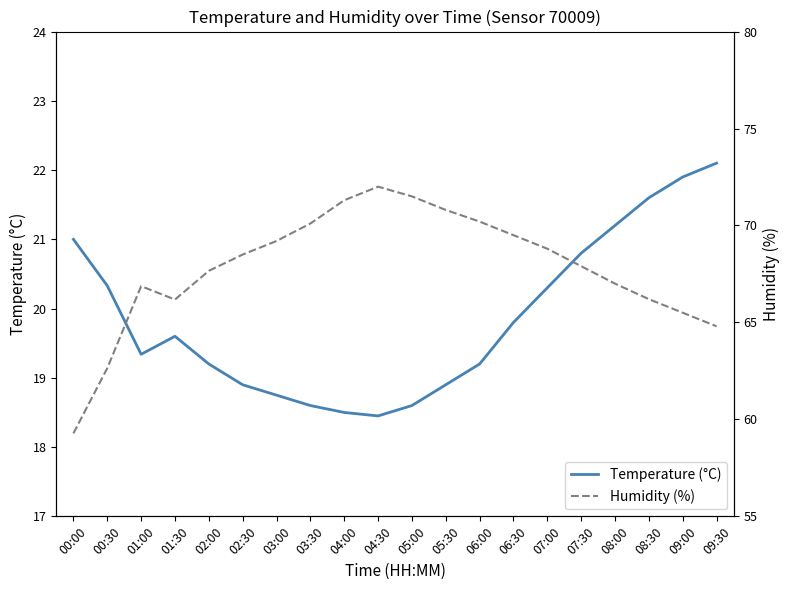

What is the average value of the Humidity (%) series?

67.8